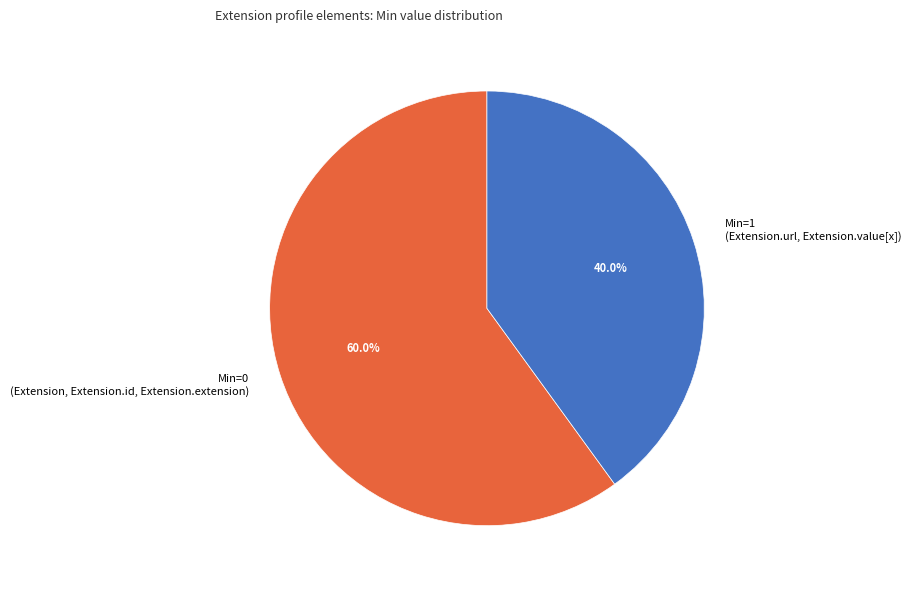

What is the ratio of the value at Min=0 (Extension, Extension.id, Extension.extension) to the value at Min=1 (Extension.url, Extension.value[x])?

1.5